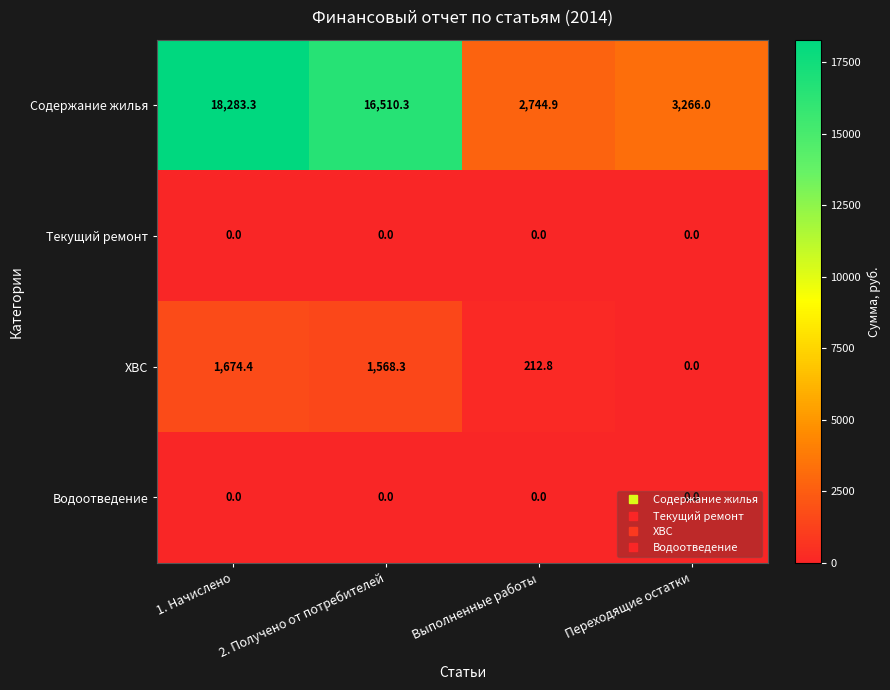

What is the total value across all series at Выполненные работы?

2957.7